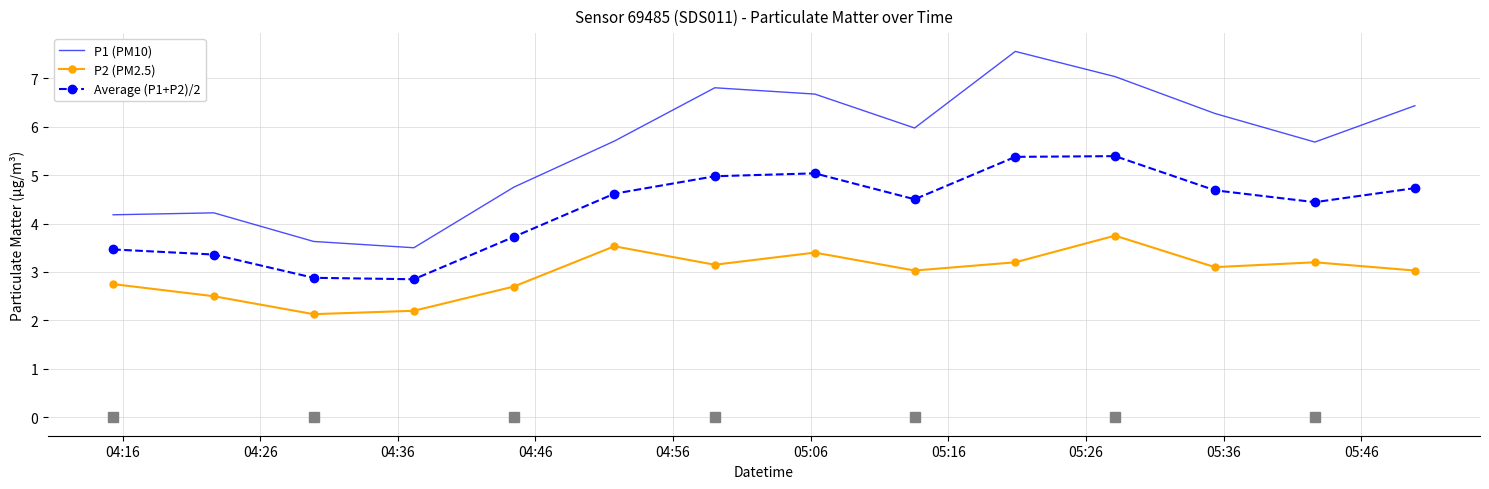

Which series has the widest spread of values?

P1 (PM10)